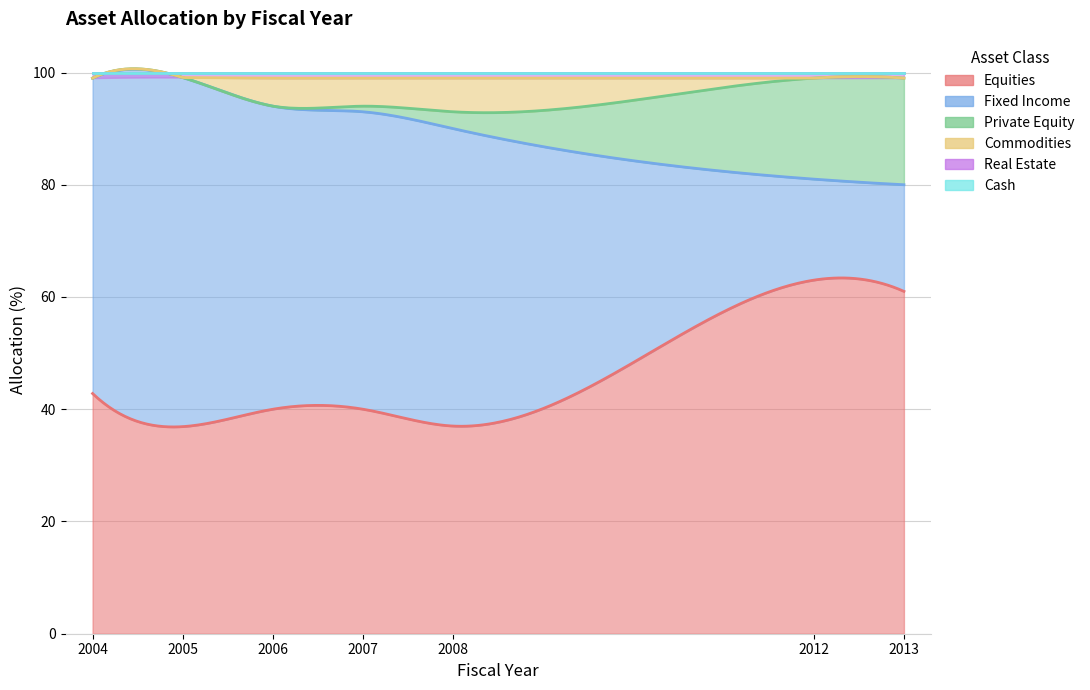

Does the chart have visible grid lines?

Yes